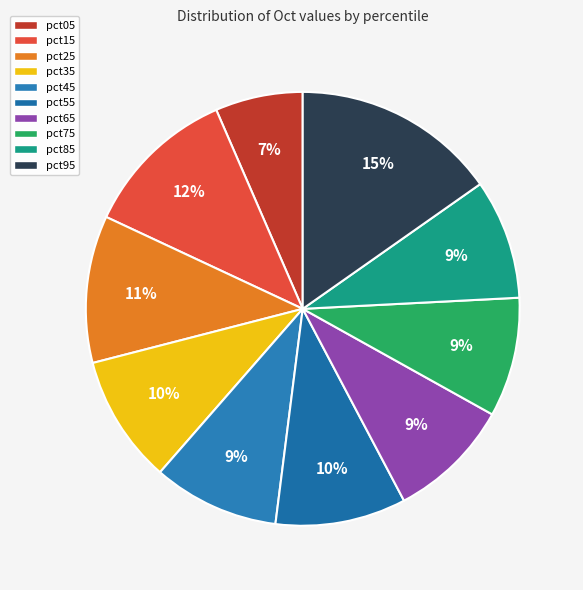

Does any single category account for the majority?

No